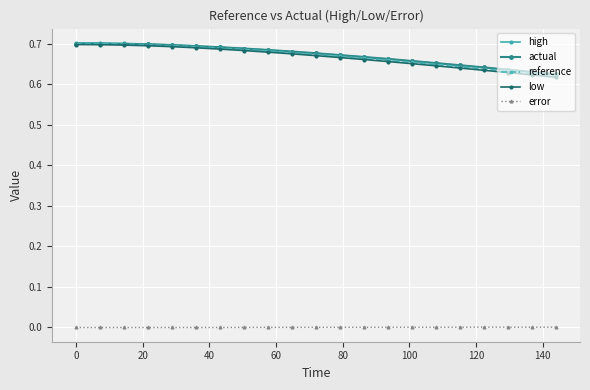

True or false: low and error intersect in this chart.

False